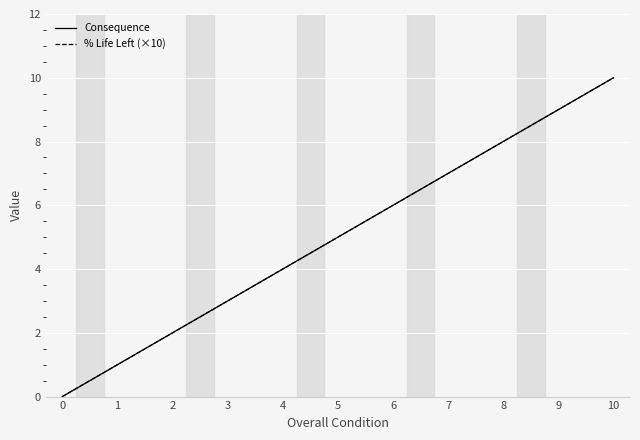

Reading left to right, extract all data points from this chart.

Consequence: 0	1	2	3	4	5	6	7	8	9	10
% Life Left (×10): 0	1	2	3	4	5	6	7	8	9	10